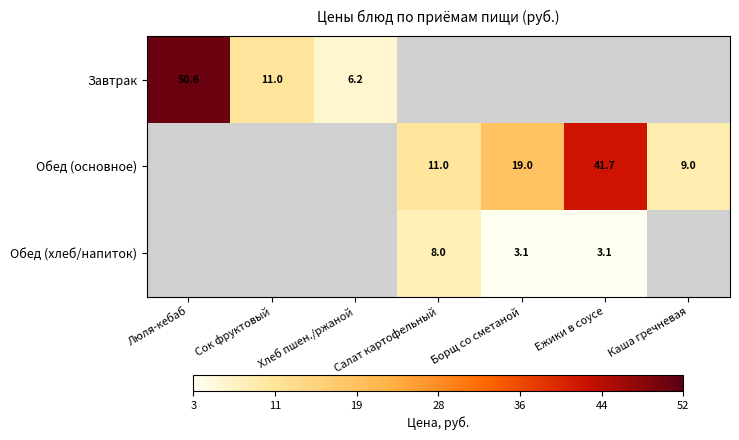

The Обед (основное) series shows 4.8 at Салат картофельный. True or false?

False